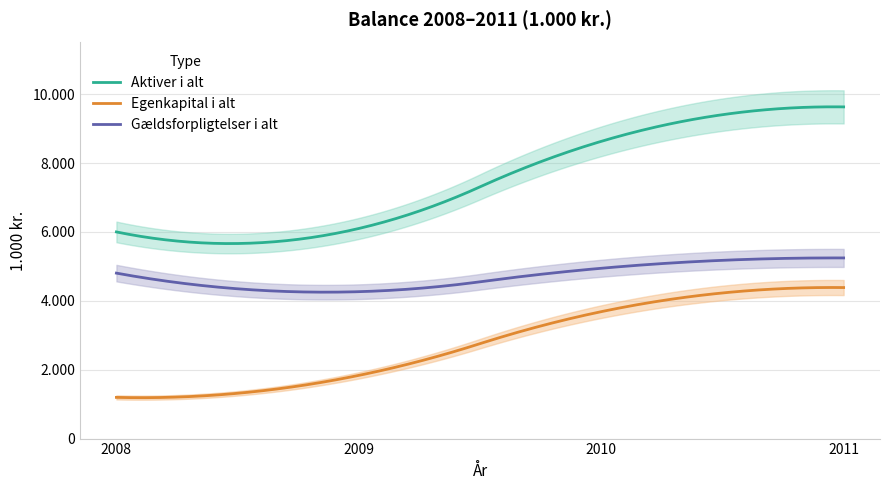

True or false: Egenkapital i alt and Gældsforpligtelser i alt cross at least once.

False